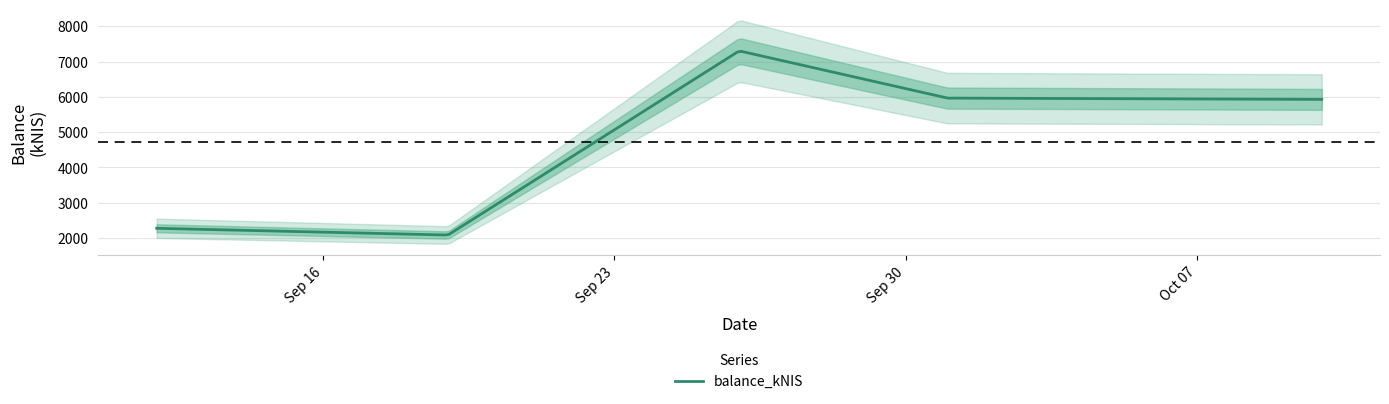

What is the maximum value shown in the chart?

7301.0